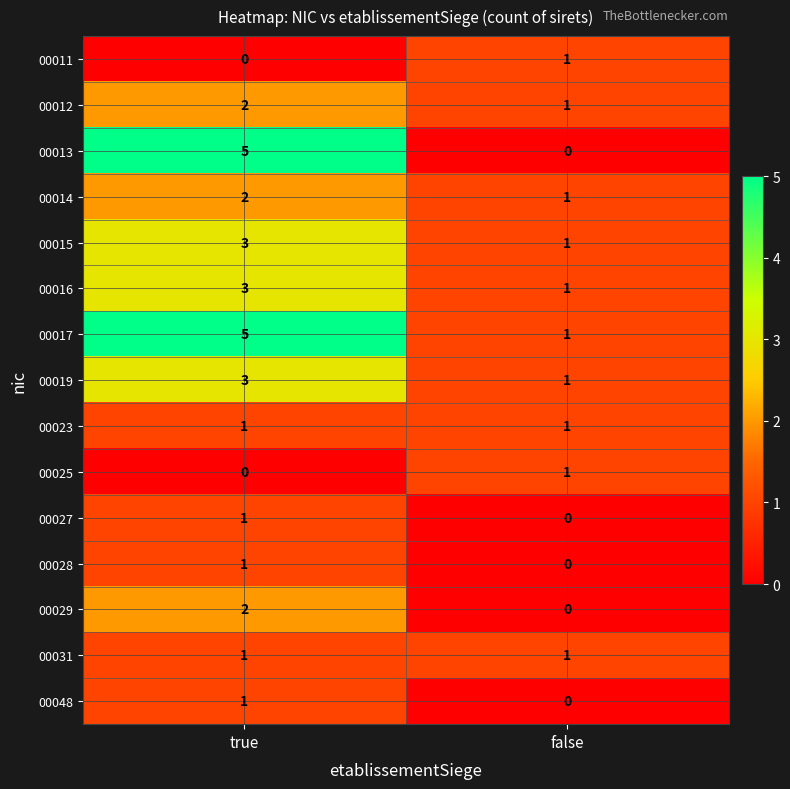

The 00016 series shows 1 at false. True or false?

True